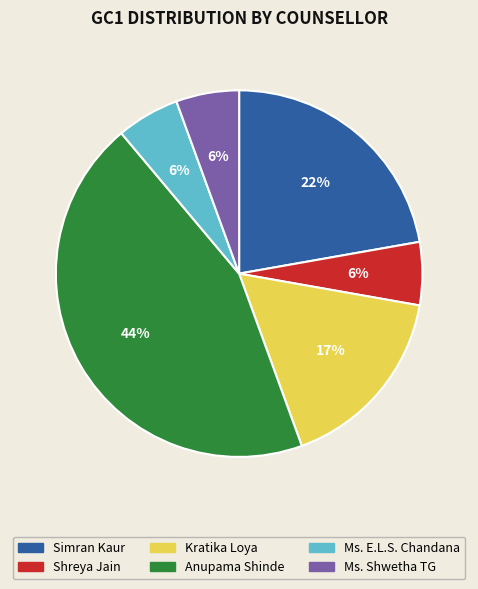

To the nearest percent, what percentage of the pie is Kratika Loya?

17%